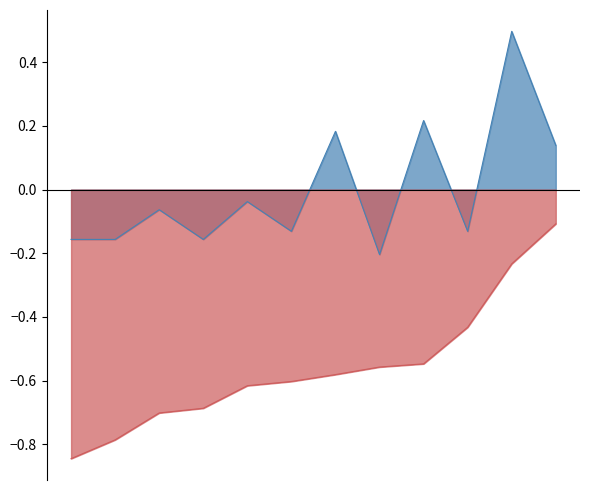

True or false: Новая Цена грн. с НДС and Скидка, % cross at least once.

False